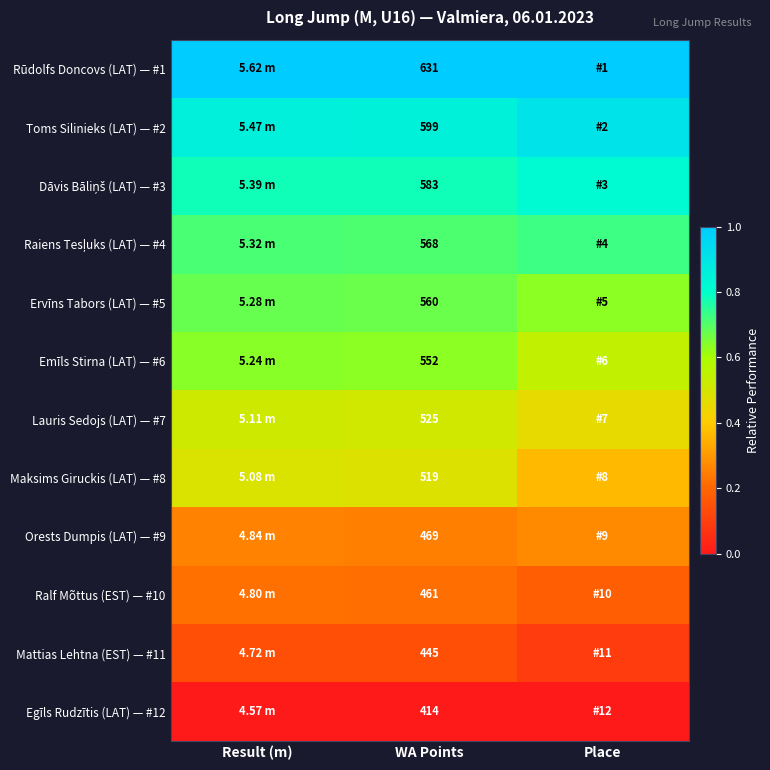

At which category does the chart reach its minimum across all series?

Result (m)